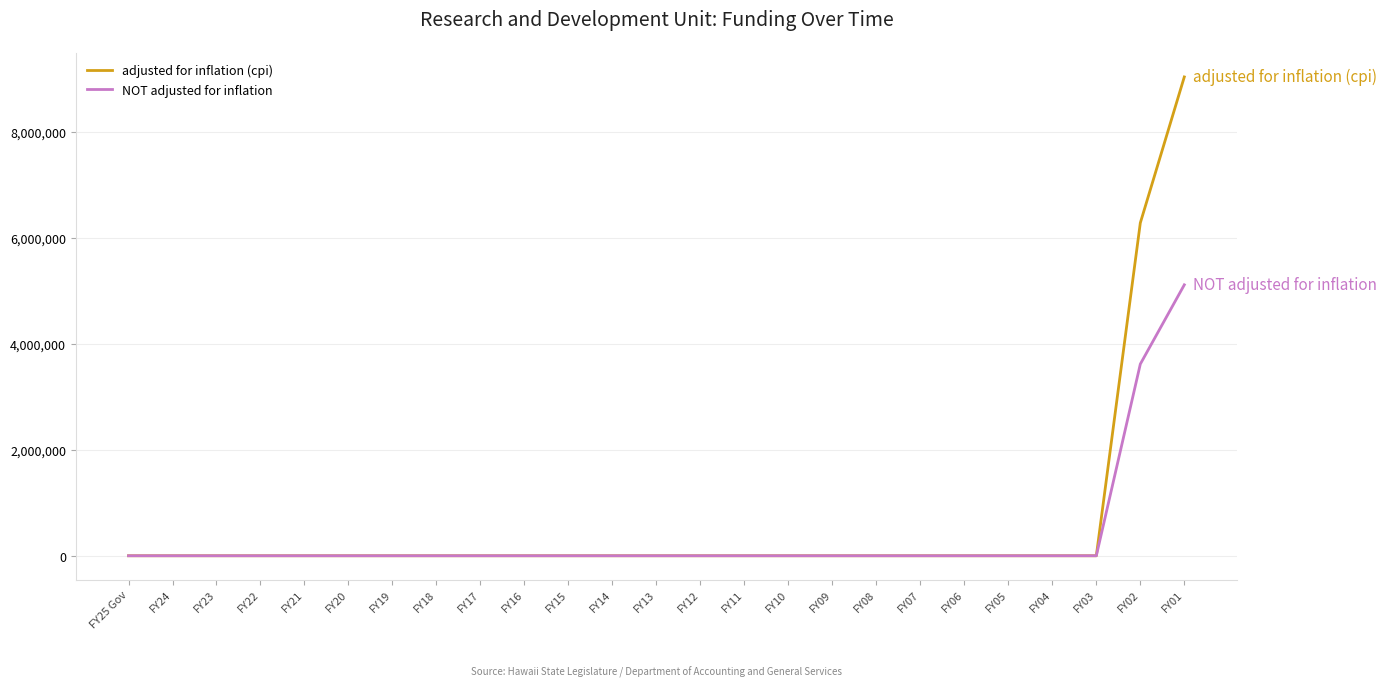

What is the difference between the maximum and second lowest values in the NOT adjusted for inflation series?

5110282